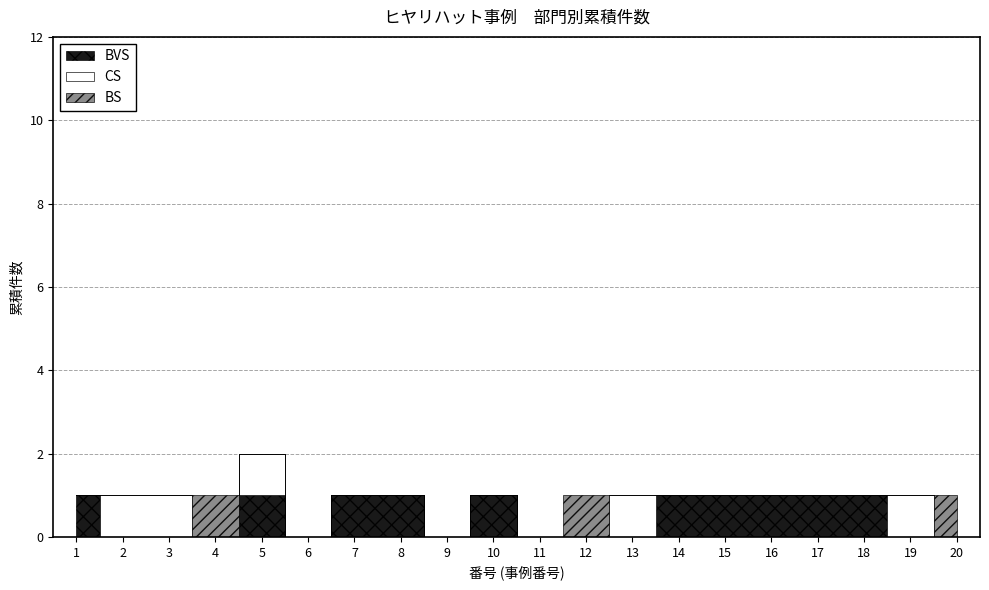

How many values in BS are above zero?

3